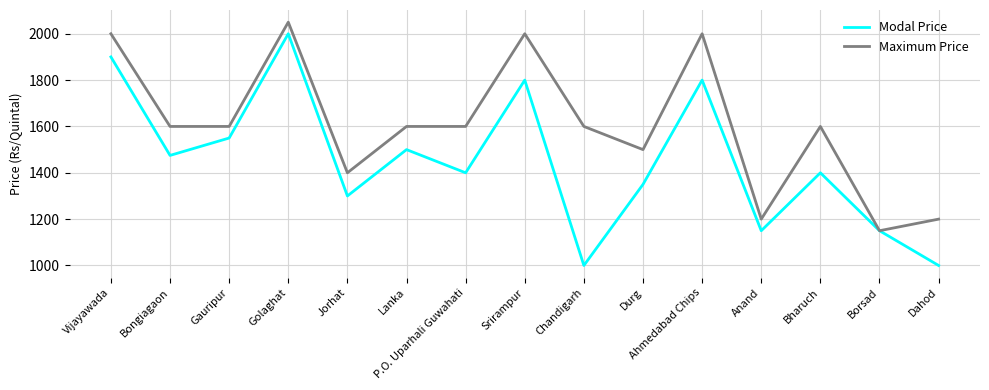

Which series has the widest spread of values?

Modal Price